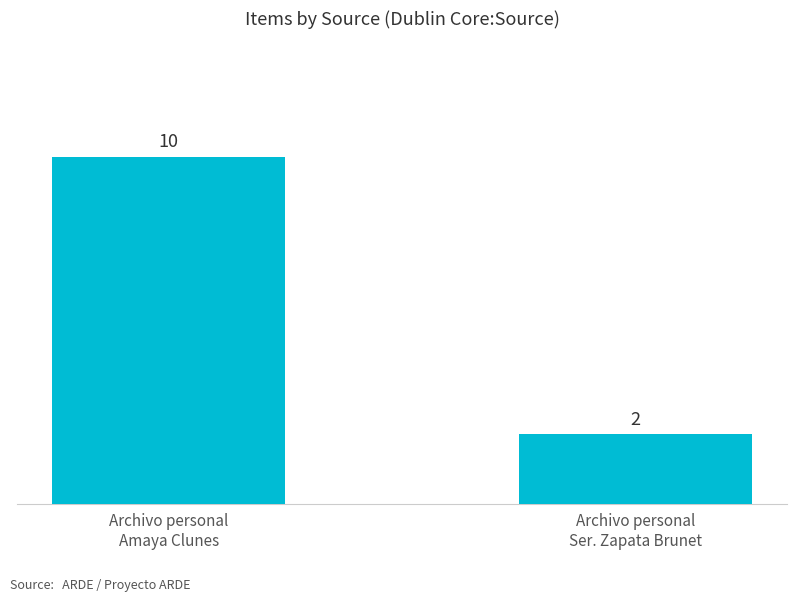

What is the sum of the values at Archivo personal
Ser. Zapata Brunet and Archivo personal
Amaya Clunes?

12